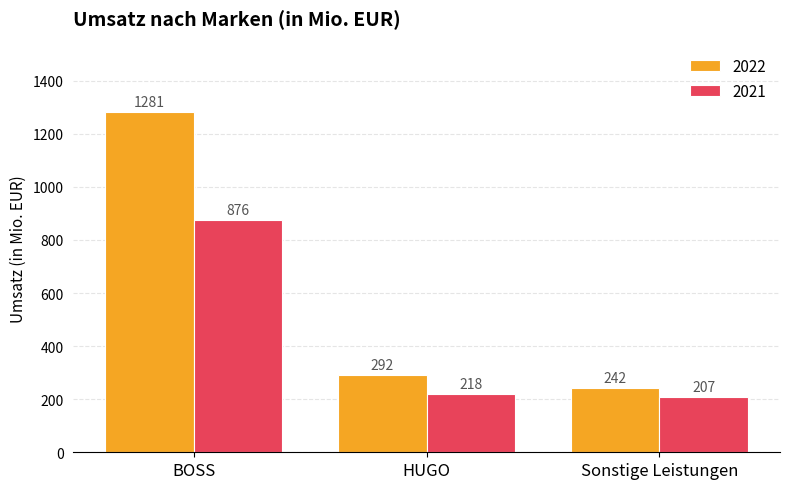

The value of 2022 at BOSS is 2135. True or false?

False